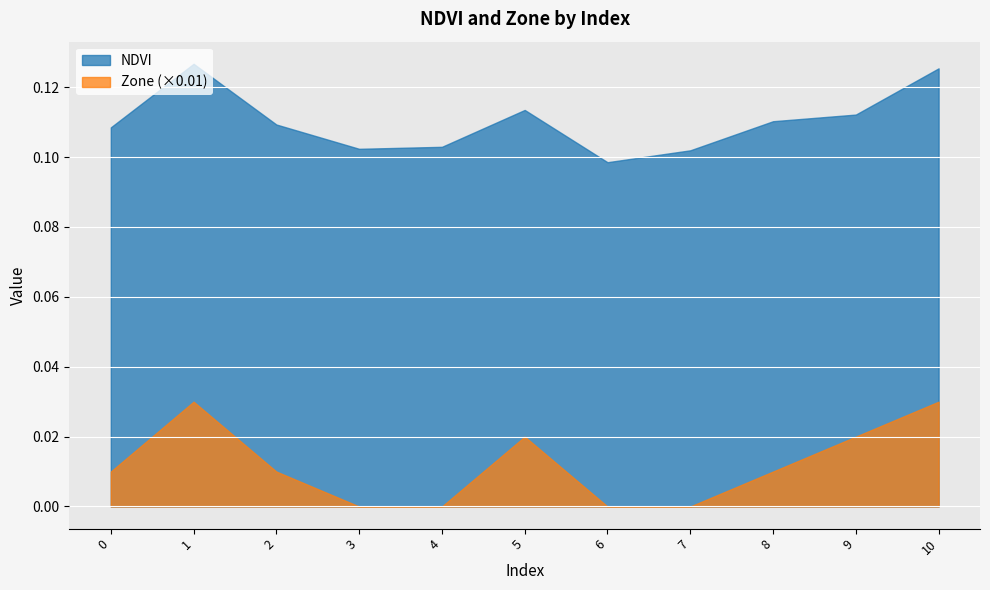

Read the NDVI value at 6.

0.1